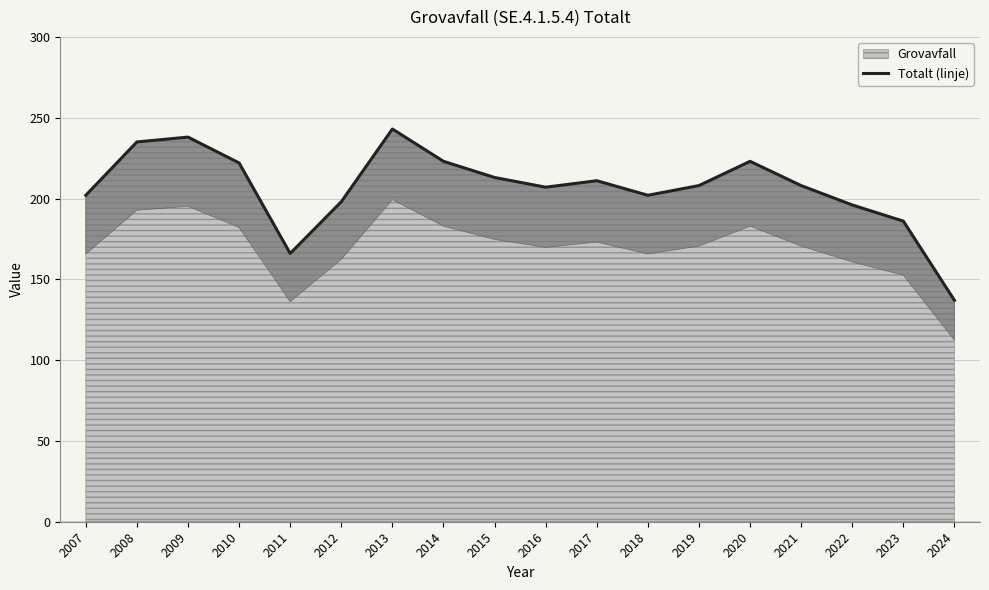

What is the change in value from 2009 to 2023?

-52